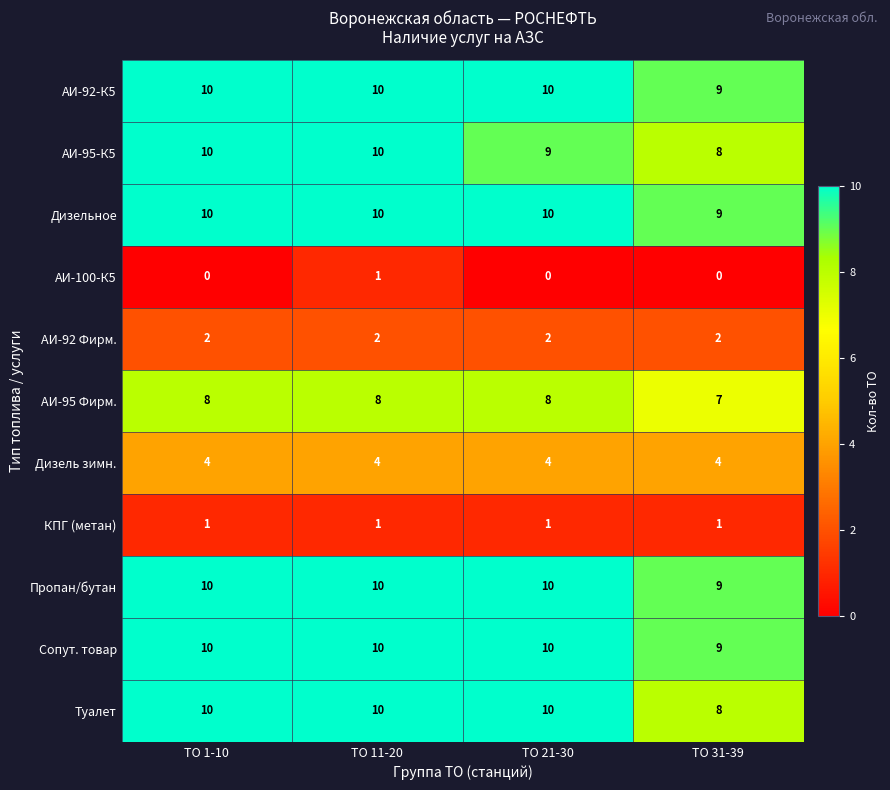

Count the Туалет values in the range 10 to 11.

3